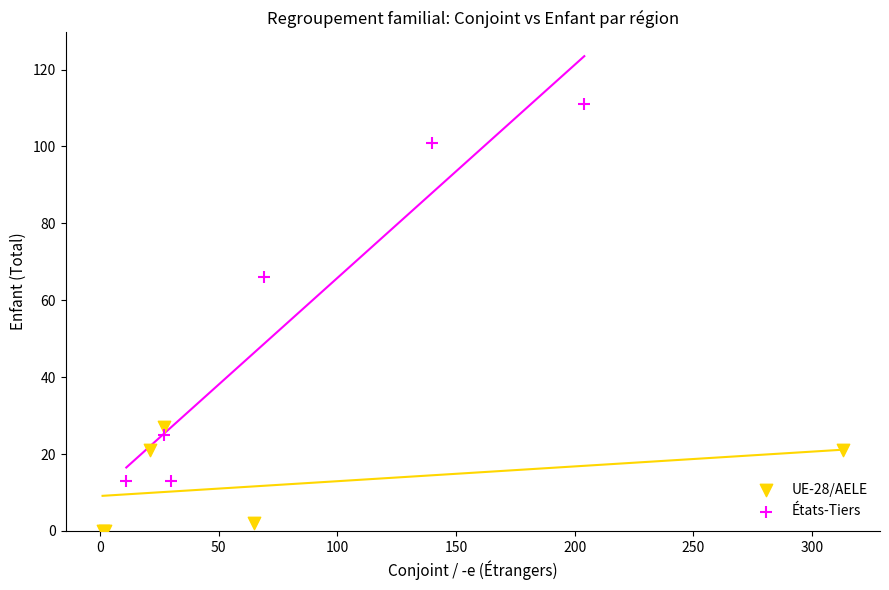

Which series reaches the maximum Y coordinate?

États-Tiers